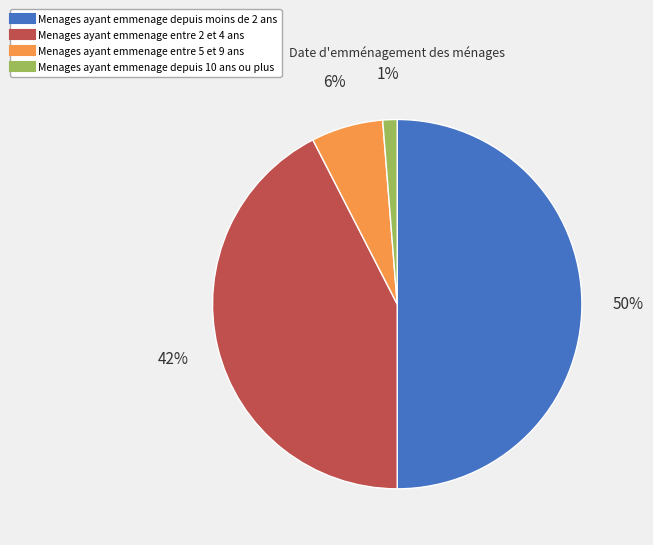

To the nearest percent, what is the average slice percentage?

25%